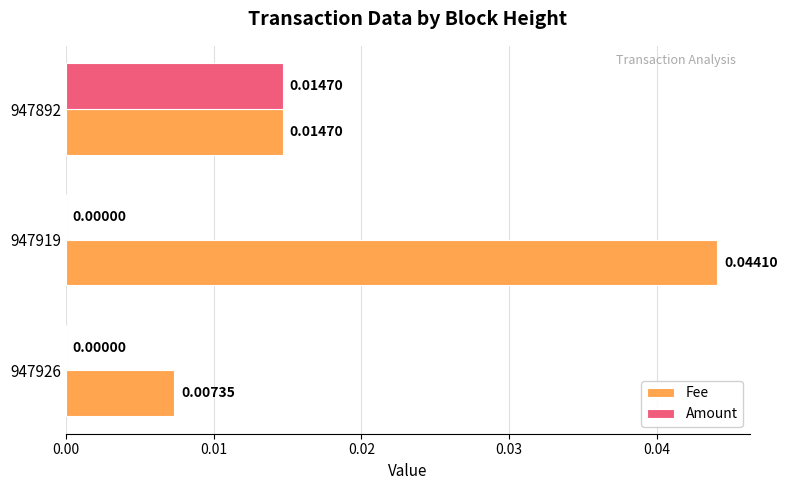

Between 947926 and 947892, which series saw the biggest shift?

Amount